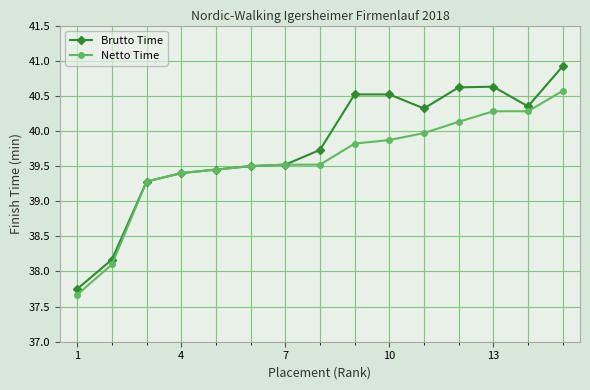

What is the minimum value shown in the chart?

37.7